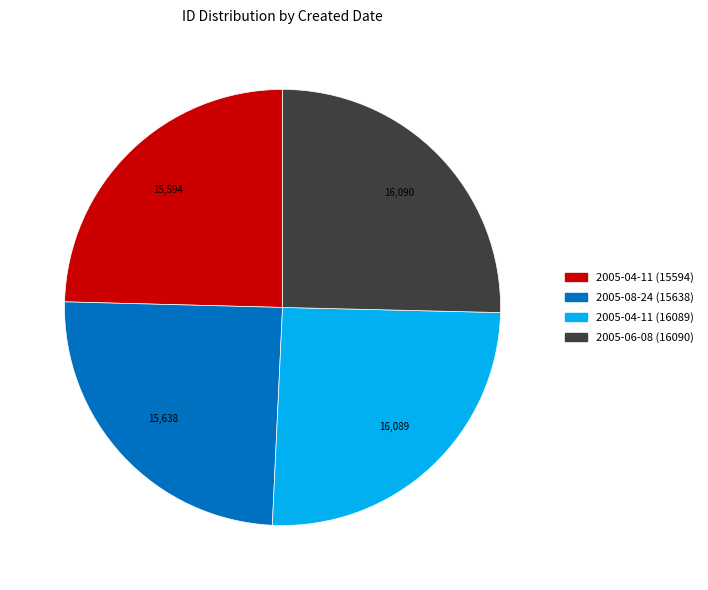

Is it true that 2005-04-11 (15594) is 14% of the pie?

False